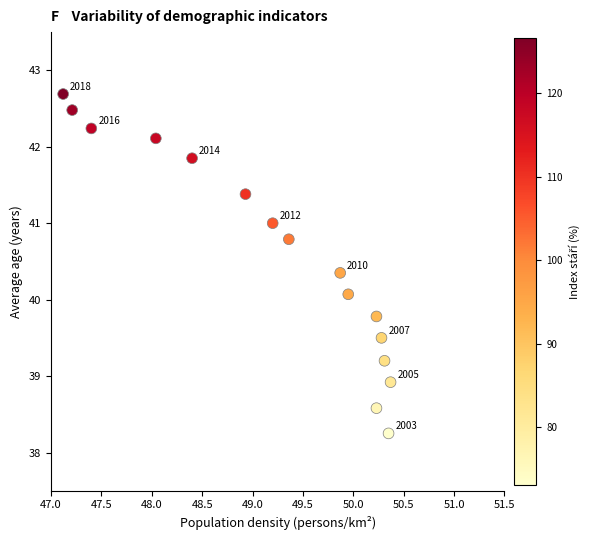

What is the range of X values (max minus min)?

3.2